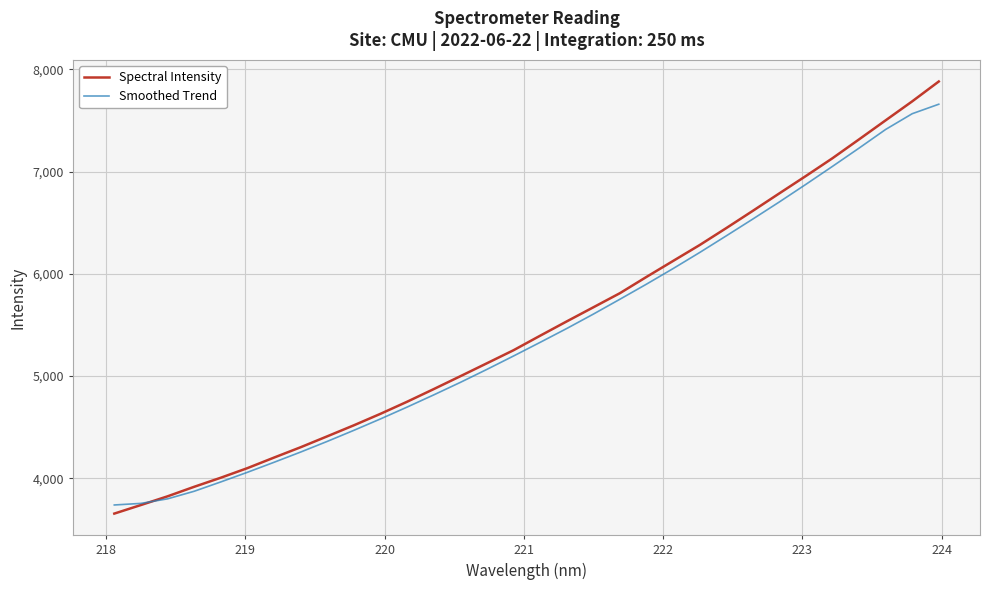

What is the difference between the maximum and minimum values in the Smoothed Trend series?

3920.2